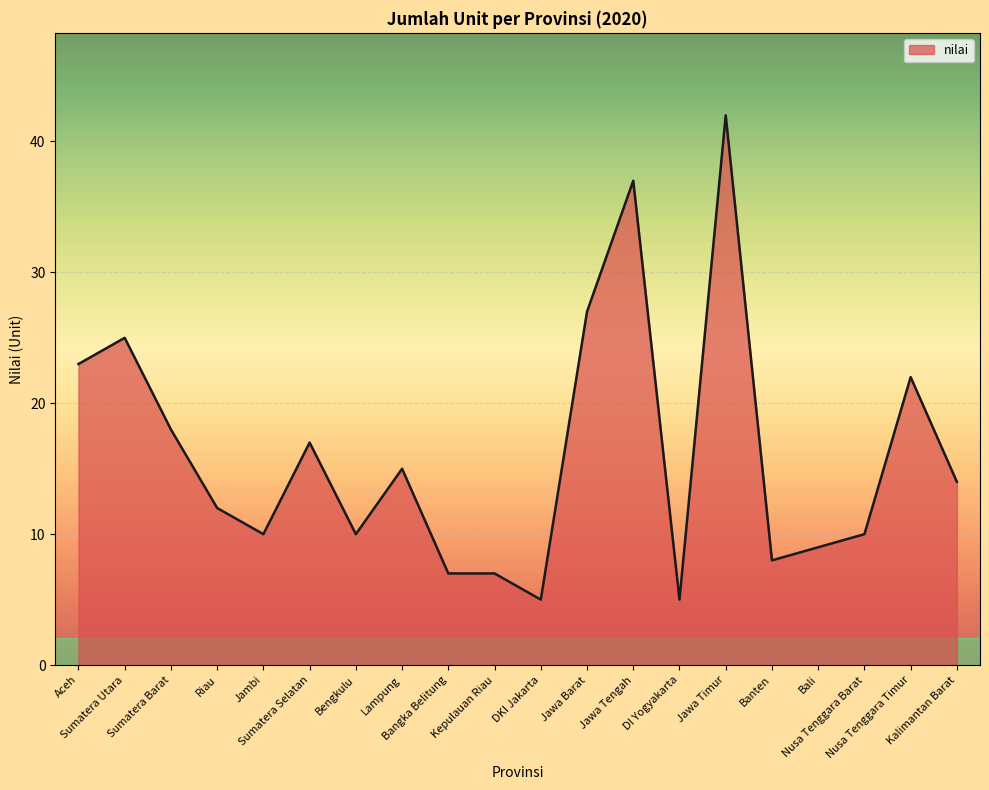

What is the change in value from Bengkulu to DI Yogyakarta?

-5